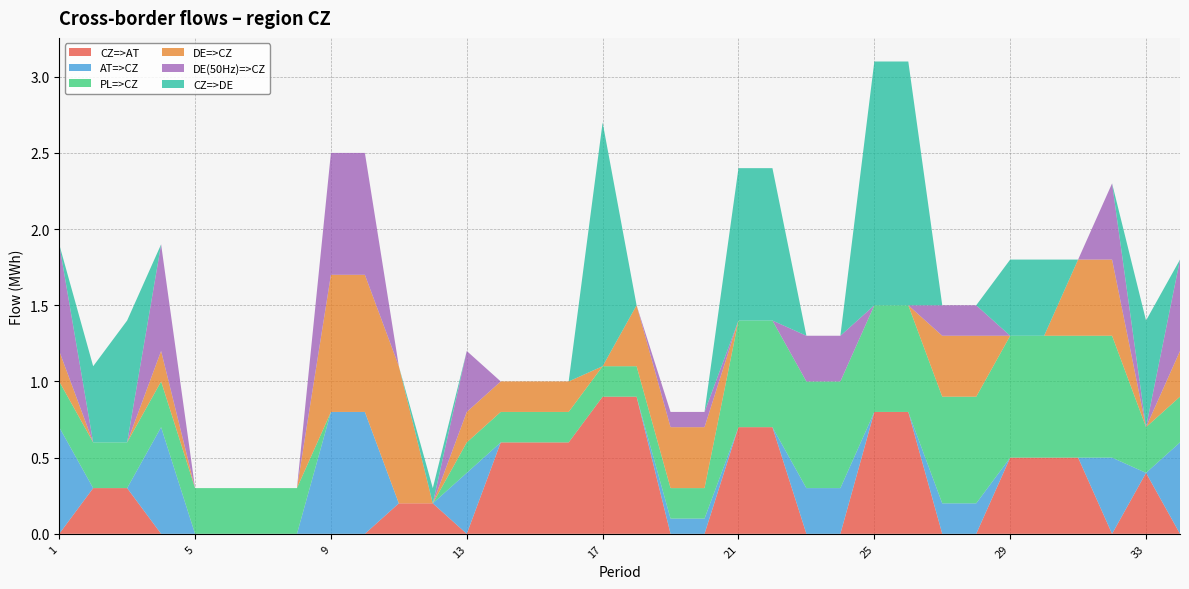

Reading left to right, extract all data points from this chart.

CZ=>AT: 1=0.0	2=0.3	3=0.3	4=0.0	5=0.0	6=0.0	7=0.0	8=0.0	9=0.0	10=0.0	11=0.2	12=0.2	13=0.0	14=0.6	15=0.6	16=0.6	17=0.9	18=0.9	19=0.0	20=0.0	21=0.7	22=0.7	23=0.0	24=0.0	25=0.8	26=0.8	27=0.0	28=0.0	29=0.5	30=0.5	31=0.5	32=0.0	33=0.4	34=0.0
AT=>CZ: 1=0.7	2=0.0	3=0.0	4=0.7	5=0.0	6=0.0	7=0.0	8=0.0	9=0.8	10=0.8	11=0.0	12=0.0	13=0.4	14=0.0	15=0.0	16=0.0	17=0.0	18=0.0	19=0.1	20=0.1	21=0.0	22=0.0	23=0.3	24=0.3	25=0.0	26=0.0	27=0.2	28=0.2	29=0.0	30=0.0	31=0.0	32=0.5	33=0.0	34=0.6
PL=>CZ: 1=0.3	2=0.3	3=0.3	4=0.3	5=0.3	6=0.3	7=0.3	8=0.3	9=0.0	10=0.0	11=0.0	12=0.0	13=0.2	14=0.2	15=0.2	16=0.2	17=0.2	18=0.2	19=0.2	20=0.2	21=0.7	22=0.7	23=0.7	24=0.7	25=0.7	26=0.7	27=0.7	28=0.7	29=0.8	30=0.8	31=0.8	32=0.8	33=0.3	34=0.3
DE=>CZ: 1=0.2	2=0.0	3=0.0	4=0.2	5=0.0	6=0.0	7=0.0	8=0.0	9=0.9	10=0.9	11=0.9	12=0.0	13=0.2	14=0.2	15=0.2	16=0.2	17=0.0	18=0.4	19=0.4	20=0.4	21=0.0	22=0.0	23=0.0	24=0.0	25=0.0	26=0.0	27=0.4	28=0.4	29=0.0	30=0.0	31=0.5	32=0.5	33=0.0	34=0.3
DE(50Hz)=>CZ: 1=0.7	2=0.0	3=0.0	4=0.7	5=0.0	6=0.0	7=0.0	8=0.0	9=0.8	10=0.8	11=0.0	12=0.0	13=0.4	14=0.0	15=0.0	16=0.0	17=0.0	18=0.0	19=0.1	20=0.1	21=0.0	22=0.0	23=0.3	24=0.3	25=0.0	26=0.0	27=0.2	28=0.2	29=0.0	30=0.0	31=0.0	32=0.5	33=0.0	34=0.6
CZ=>DE: 1=0.0	2=0.5	3=0.8	4=0.0	5=0.0	6=0.0	7=0.0	8=0.0	9=0.0	10=0.0	11=0.0	12=0.1	13=0.0	14=0.0	15=0.0	16=0.0	17=1.6	18=0.0	19=0.0	20=0.0	21=1.0	22=1.0	23=0.0	24=0.0	25=1.6	26=1.6	27=0.0	28=0.0	29=0.5	30=0.5	31=0.0	32=0.0	33=0.7	34=0.0